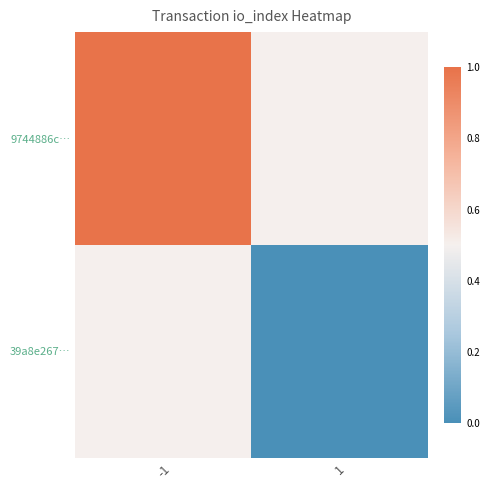

Reading left to right, extract all data points from this chart.

9744886c…: -1=1.0	1=0.5
39a8e267…: -1=0.5	1=0.0